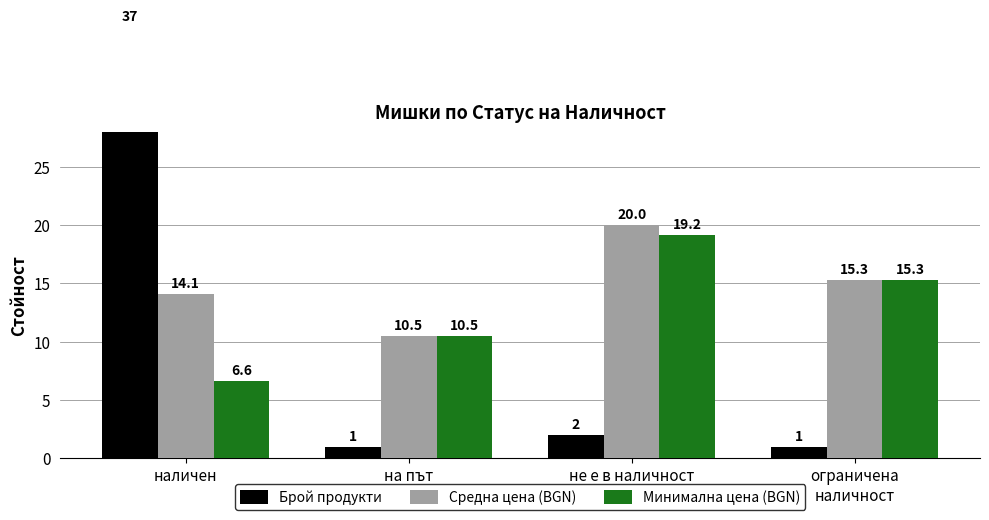

Which series has the largest total across all categories?

Средна цена (BGN)